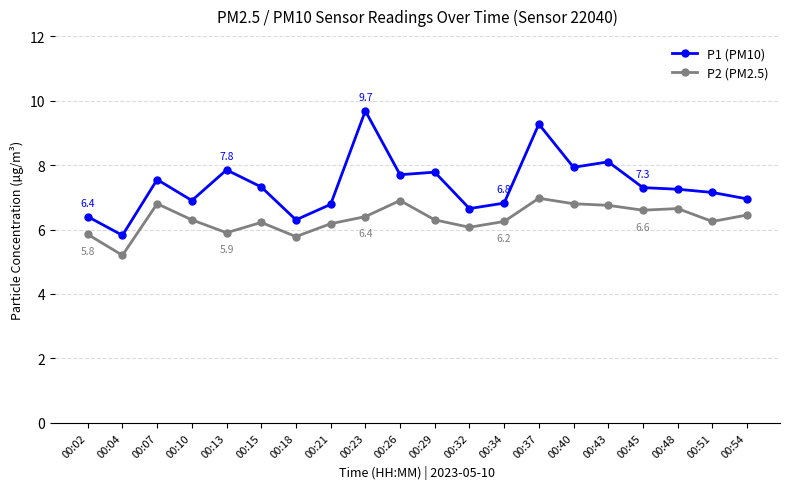

True or false: P2 (PM2.5) and P1 (PM10) cross at least once.

False